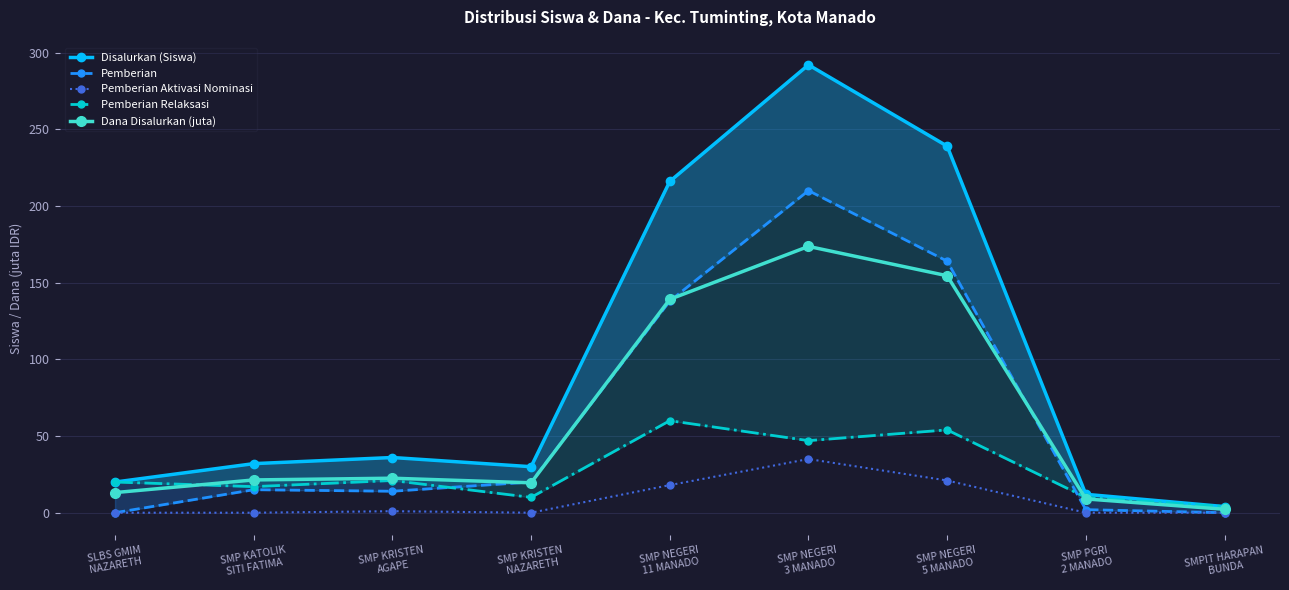

What is the difference between the highest and lowest values at SMP NEGERI
3 MANADO?

257.0